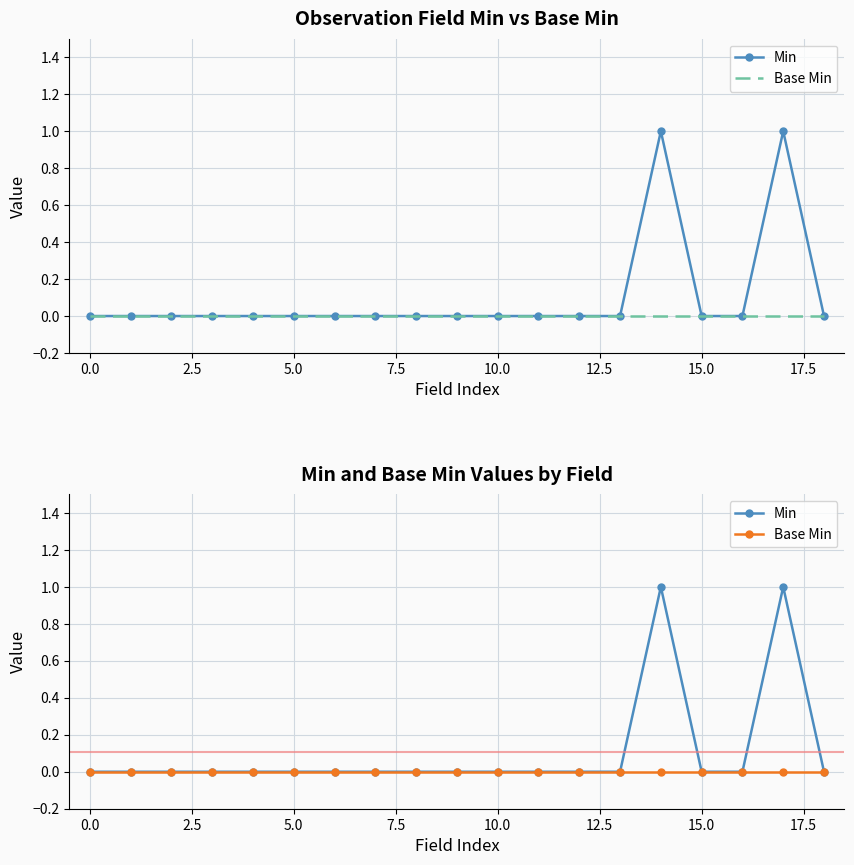

Which series changed the most between 17.5 and 14?

Min